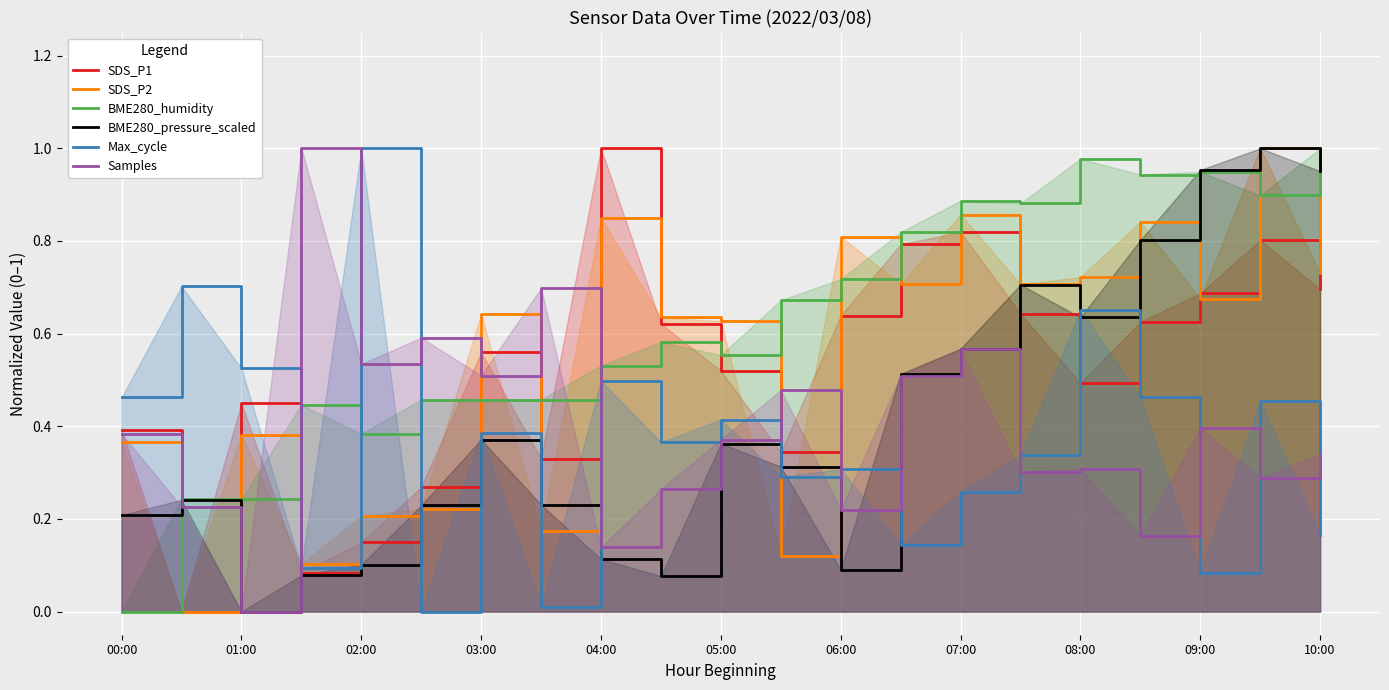

The BME280_humidity series shows 1.7 at 10:00. True or false?

False